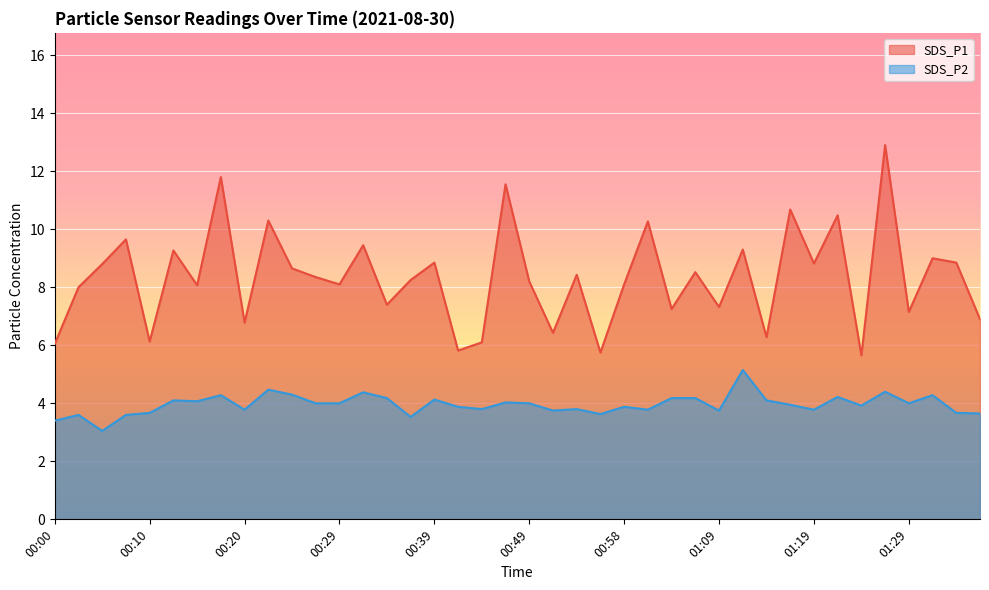

What position from the left is 00:34?

15